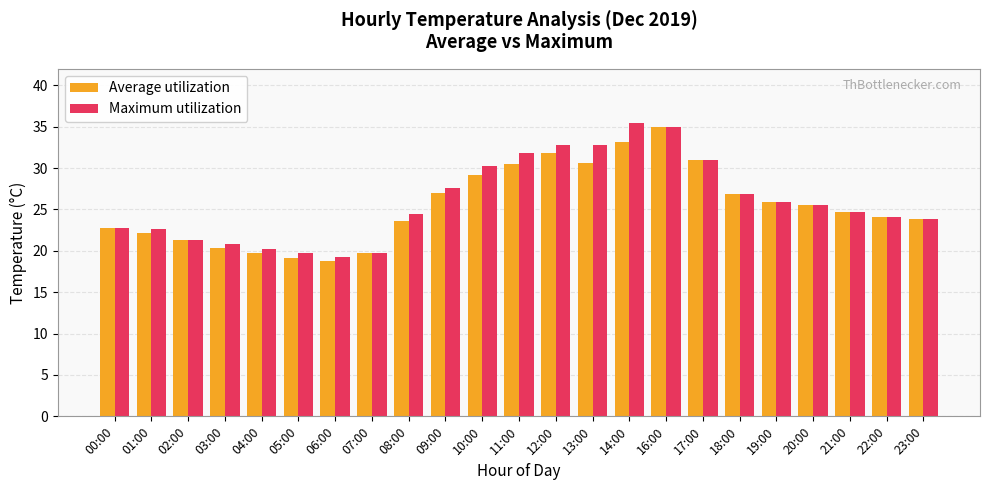

The Maximum utilization series shows 15.0 at 13:00. True or false?

False